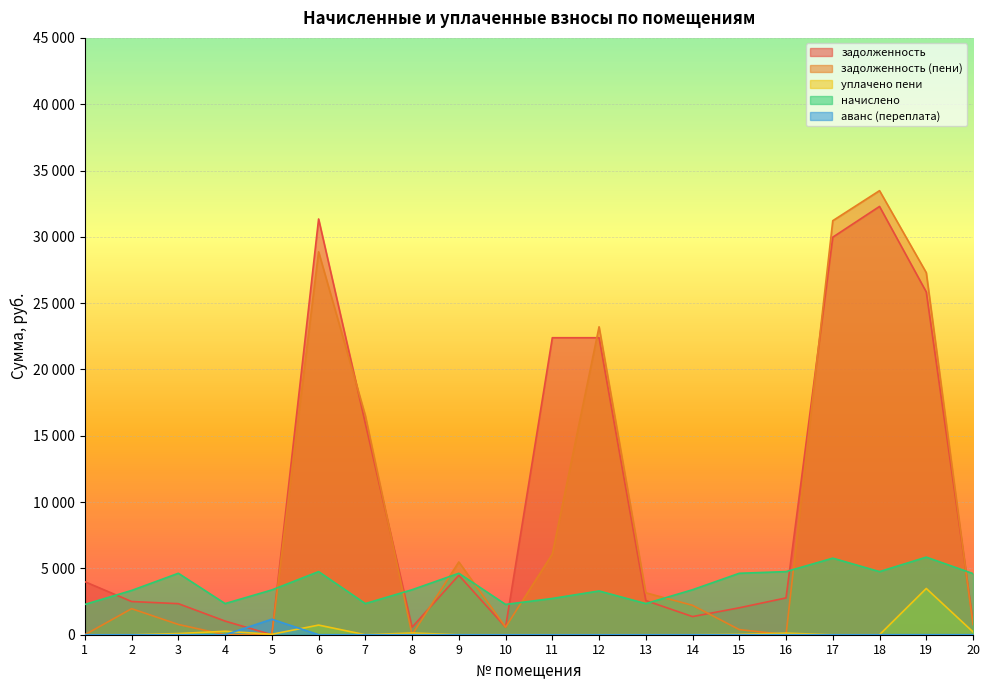

Reading left to right, extract all data points from this chart.

задолженность: 3996.7	2503.8	2341.8	1028.0	0.0	31346.1	15934.4	565.5	4482.5	567.6	22392.8	22392.8	2575.6	1367.5	2031.0	2775.5	29973.8	32292.2	25843.8	996.4
задолженность (пени): 0.0	1963.4	772.2	0.0	0.0	28870.1	16521.4	0.0	5486.8	569.6	6077.8	23217.6	3162.6	2215.8	386.1	0.0	31216.8	33481.7	27298.3	762.7
уплачено пени: 0.0	0.0	88.0	261.0	35.0	726.8	0.0	128.3	0.0	0.8	0.0	0.0	0.0	0.0	31.9	116.5	0.0	0.0	3487.0	213.9
начислено: 2285.4	3338.4	4633.2	2347.8	3377.4	4758.0	2347.8	3393.0	4633.2	2285.4	2734.2	3299.4	2347.8	3393.0	4633.2	4758.0	5772.0	4758.0	5850.0	4609.8
аванс (переплата): 0.0	0.0	0.0	0.0	1169.8	0.0	0.0	0.0	0.0	0.0	0.0	0.0	0.0	0.0	0.0	0.0	0.0	0.0	0.0	0.0